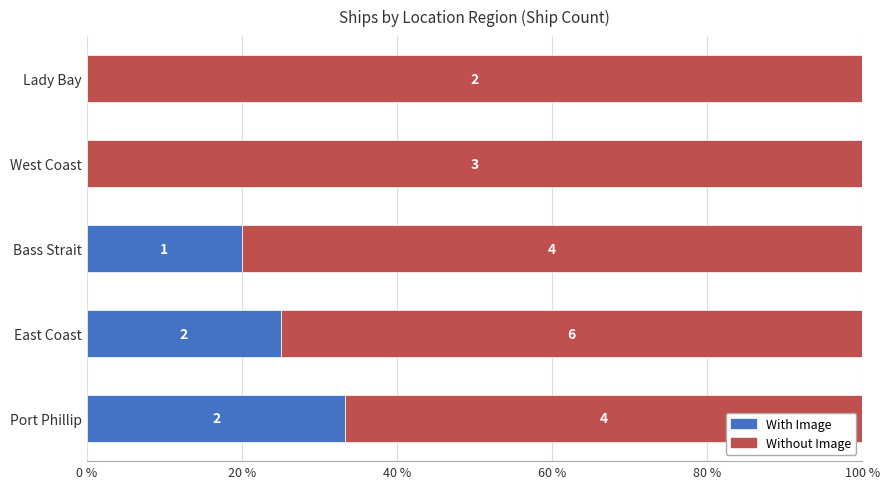

What are all the series names shown in the legend?

With Image, Without Image